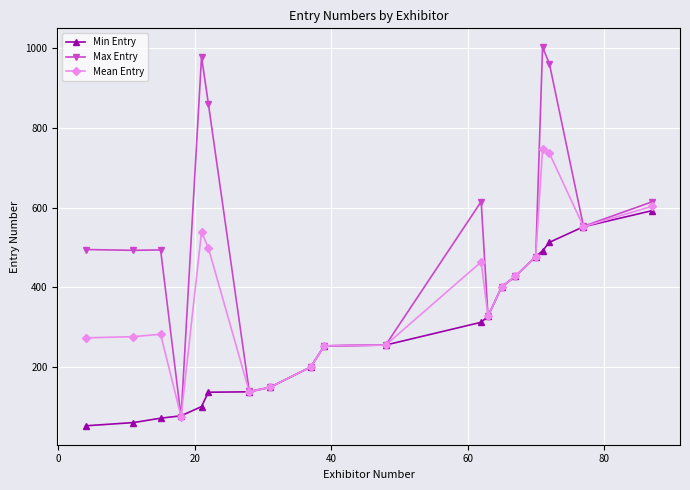

Which series has the widest spread of values?

Max Entry